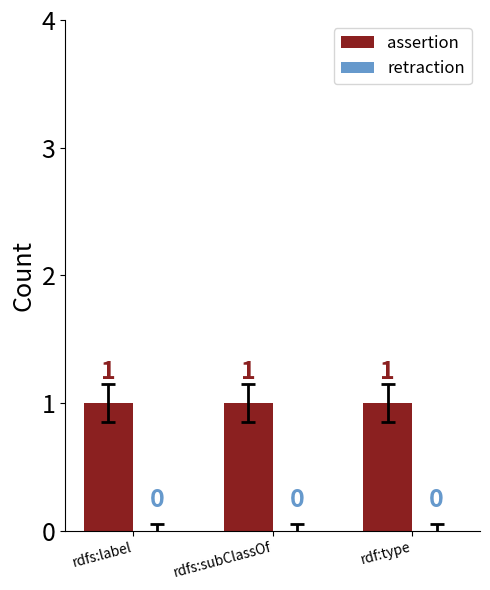

The assertion series shows 1 at rdfs:label. True or false?

True